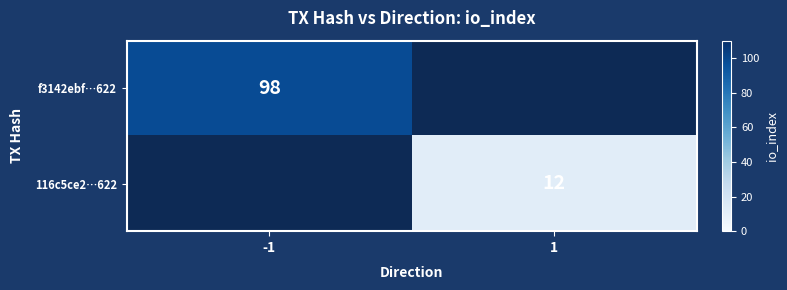

The f3142ebf…622 series shows 98 at -1. True or false?

True